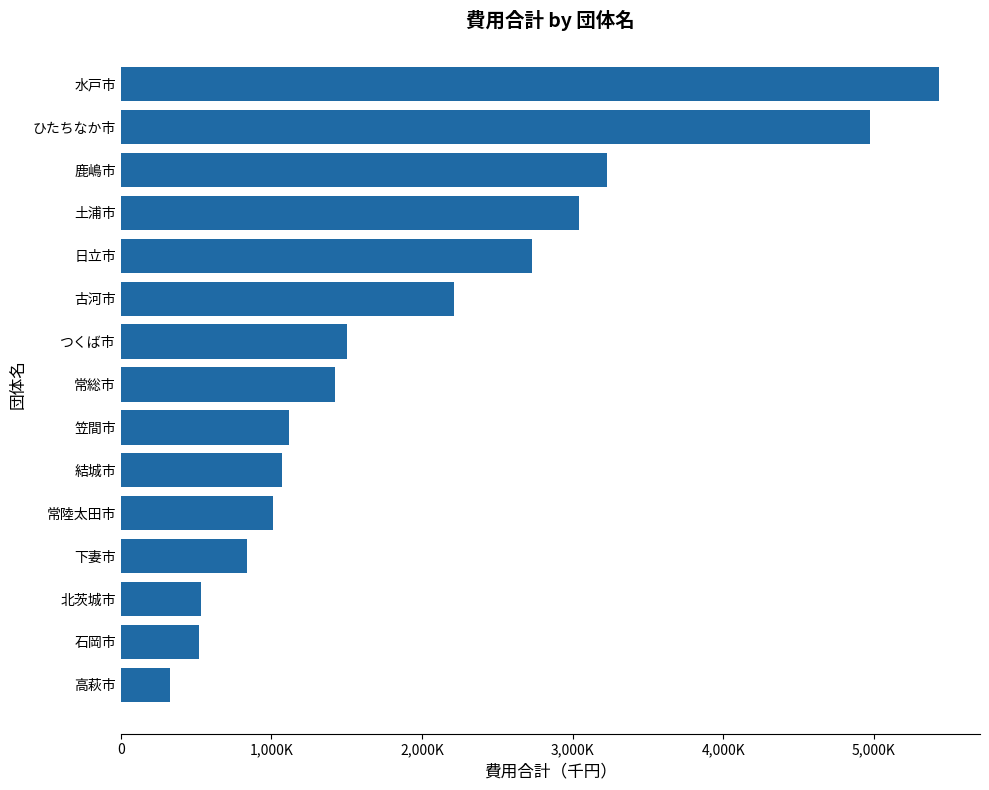

What is the greatest value displayed?

5433587